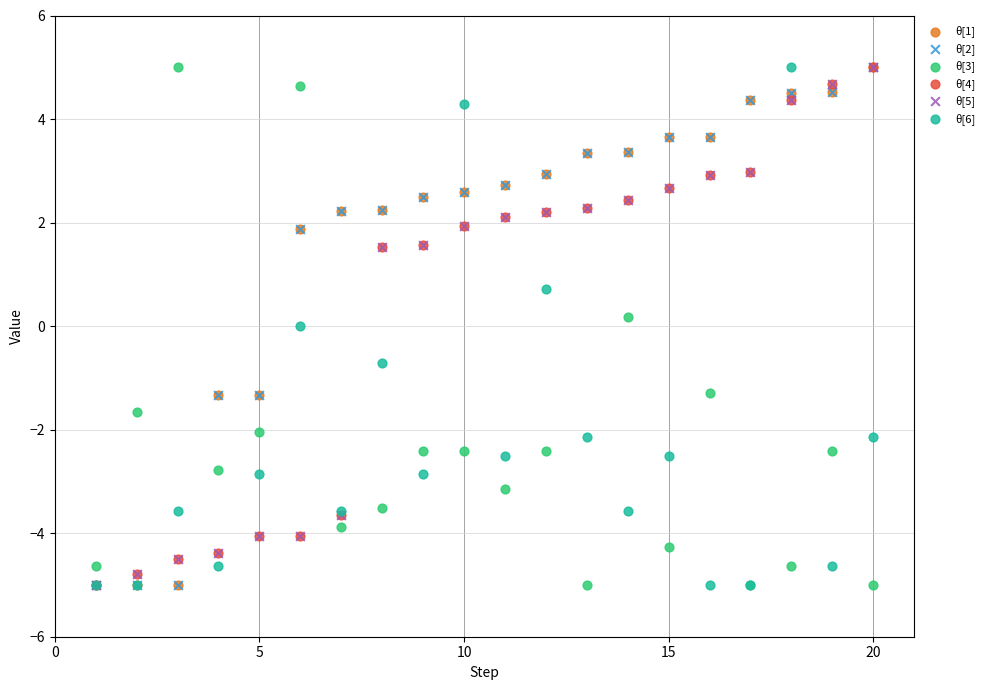

What are all the series names shown in the legend?

θ[1], θ[2], θ[3], θ[4], θ[5], θ[6]